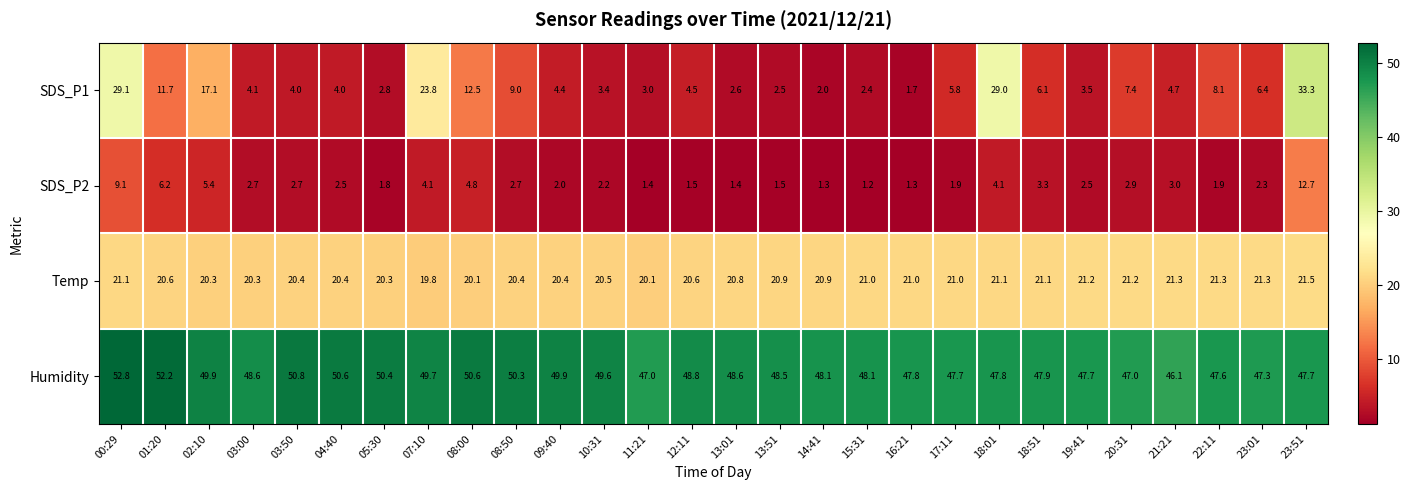

What is the minimum value shown in the chart?

1.2